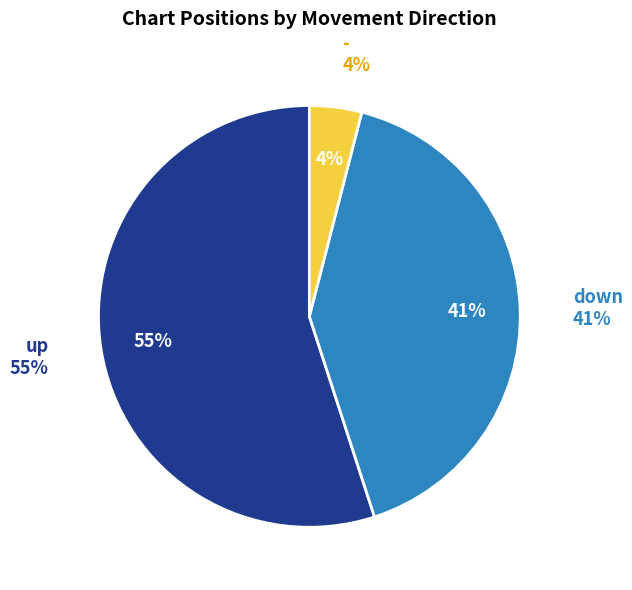

Does - represent more than half of the total?

No